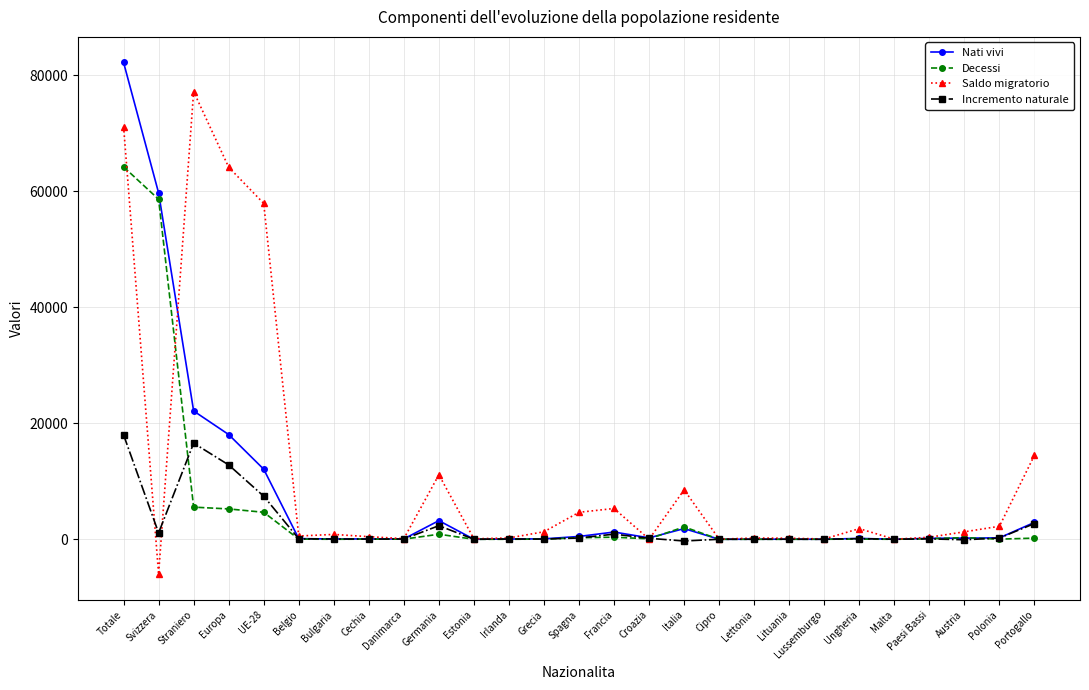

What is the label of the 15th point from the left?

Francia